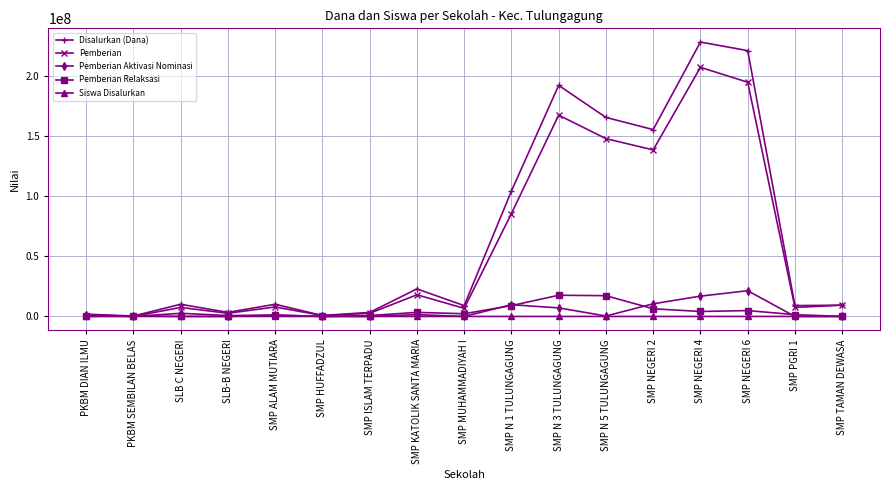

Which series changed the most between PKBM SEMBILAN BELAS and SMP N 5 TULUNGAGUNG?

Disalurkan (Dana)